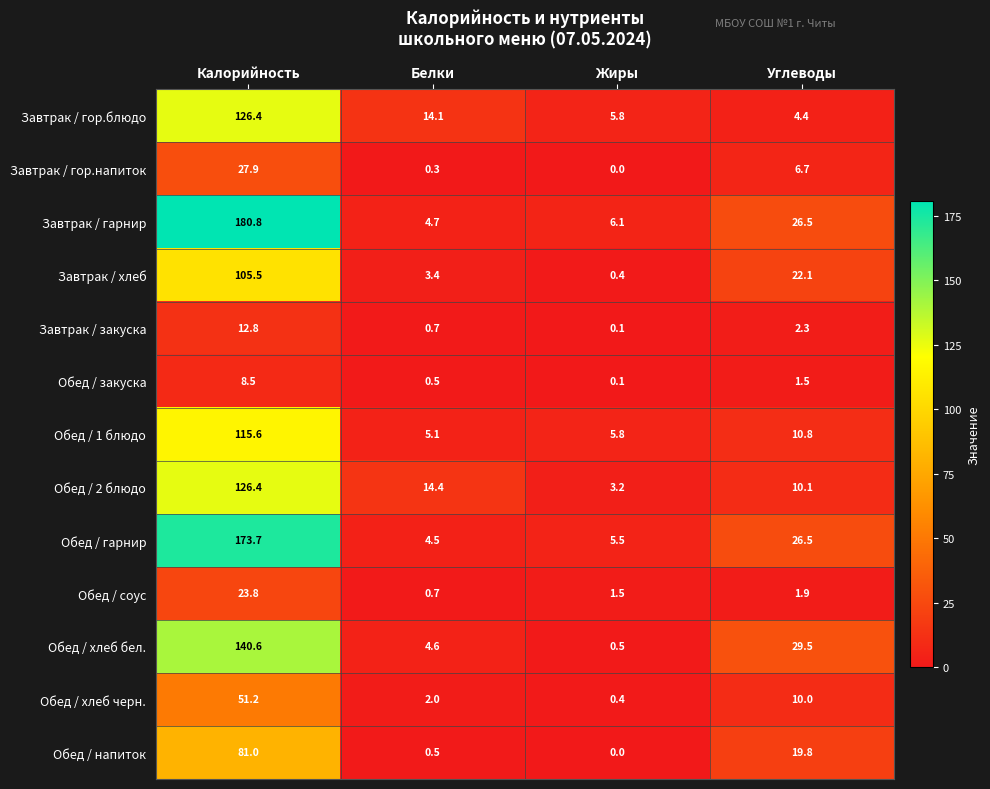

What is the average value of the Завтрак / гор.блюдо series?

37.7